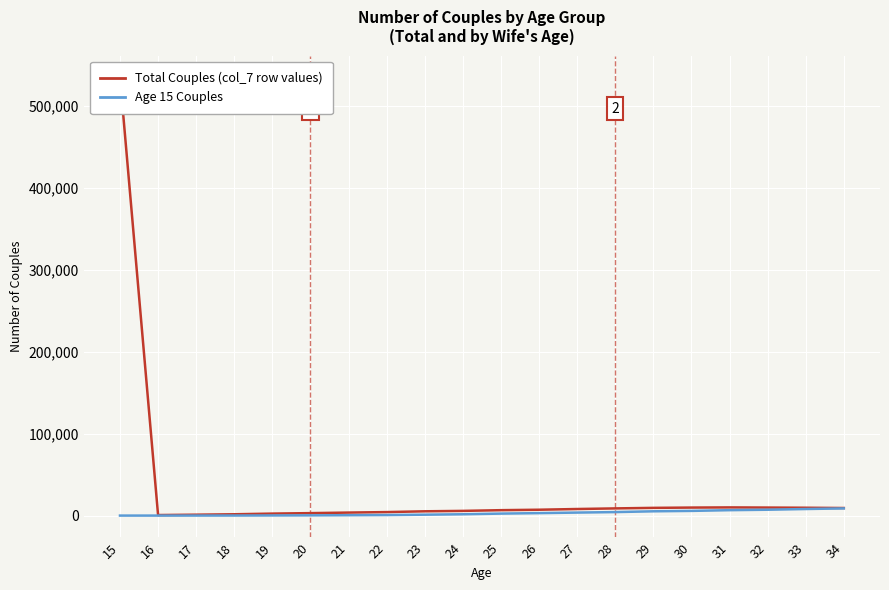

Rank the series at 15 from highest to lowest value.

Total Couples (col_7), Age 15 Couples